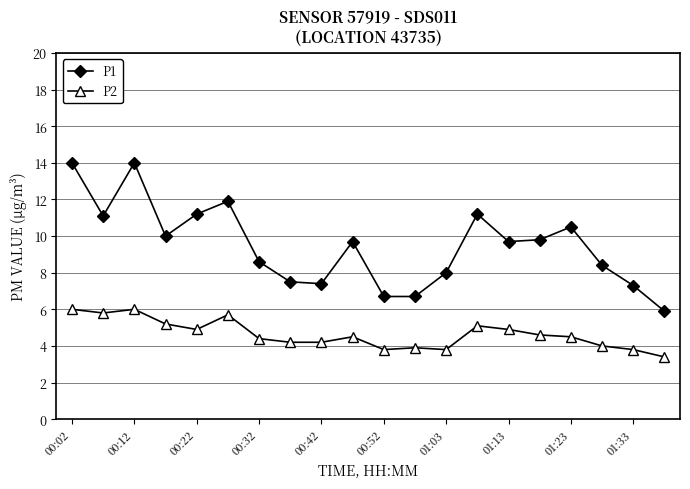

Which series has the largest range (max minus min)?

P1